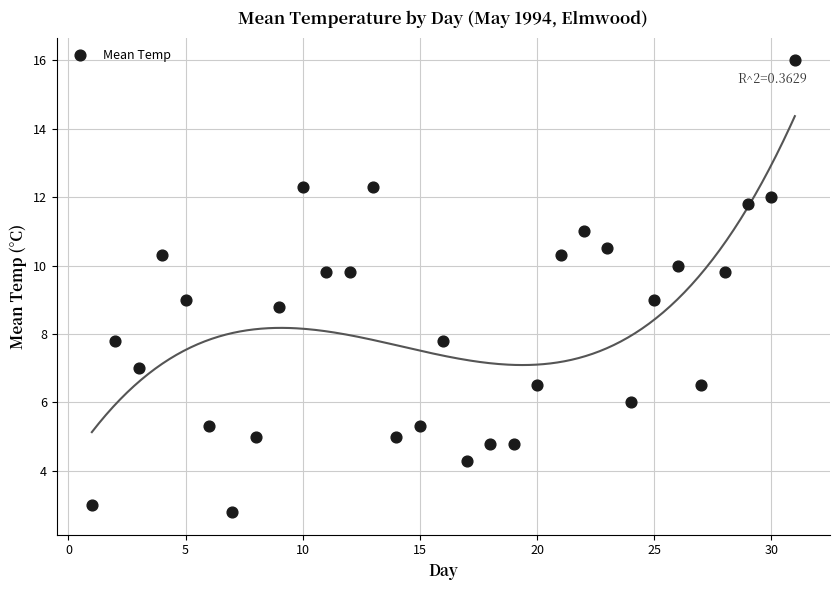

What is the range of X values (max minus min)?

30.0